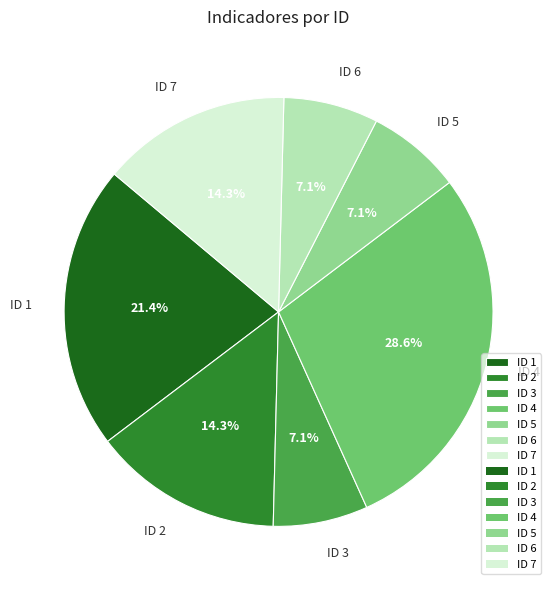

What is the total percentage of ID 2 and ID 7?

28.6%